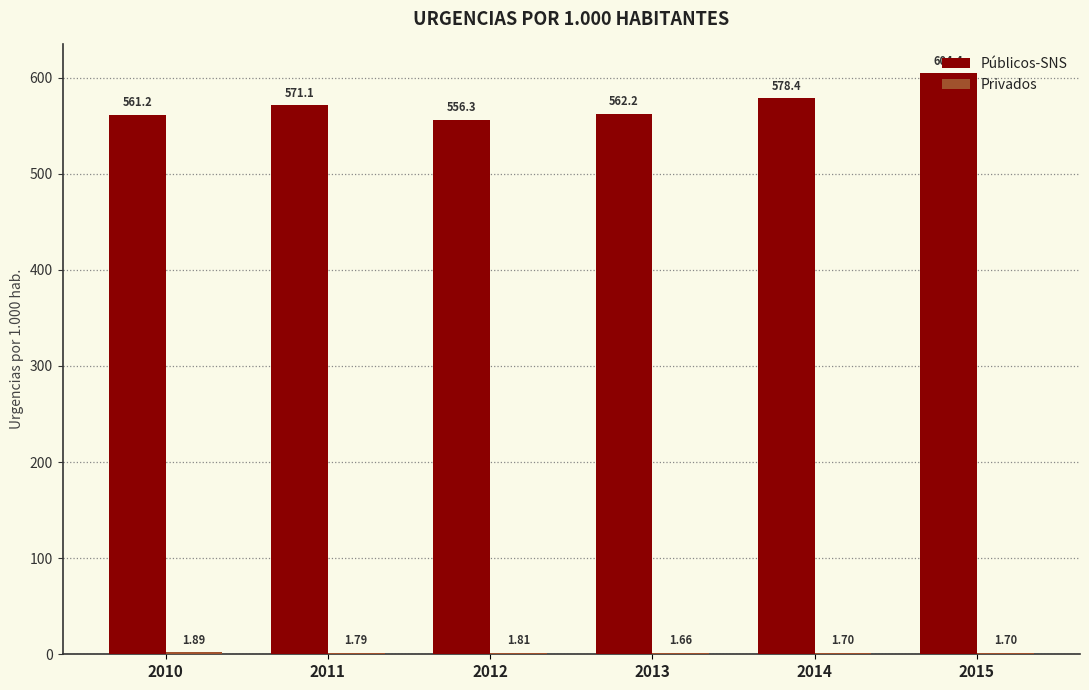

Between 2010 and 2014, which series saw the biggest shift?

Públicos-SNS